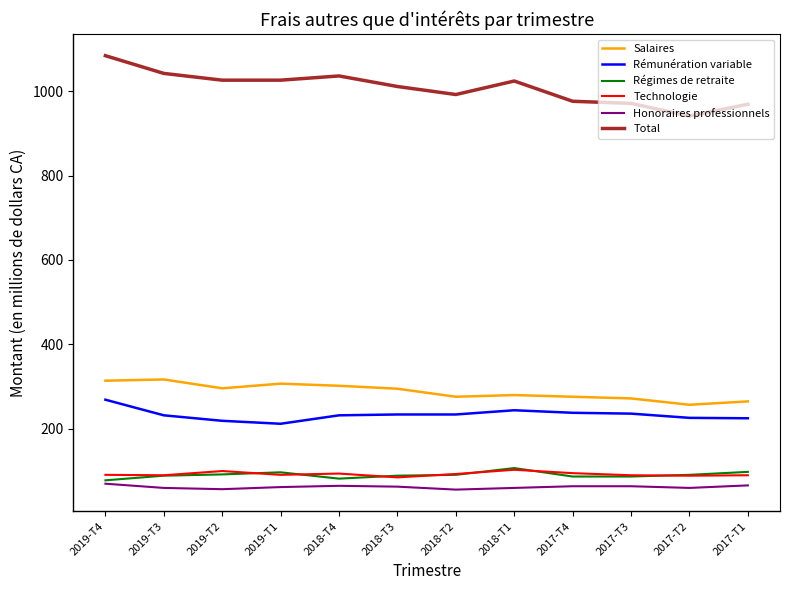

What is the greatest value displayed?

1084